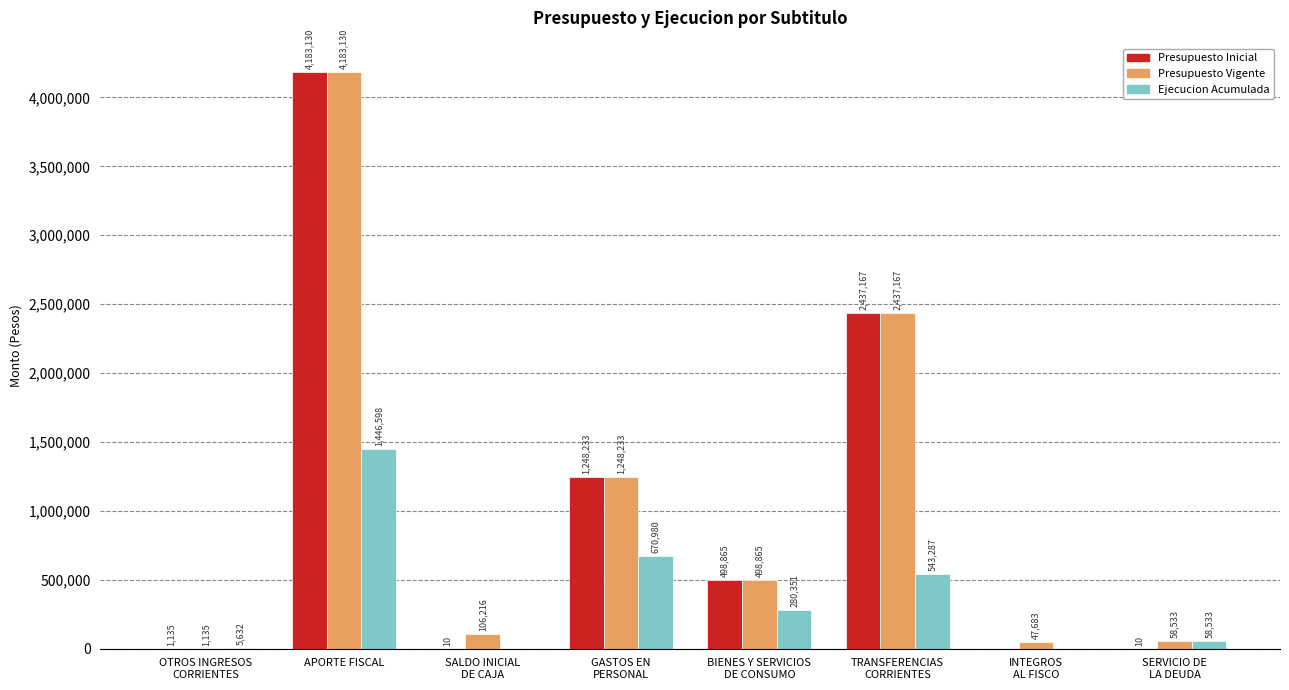

Where does the Presupuesto Vigente series first go above 498865?

APORTE FISCAL